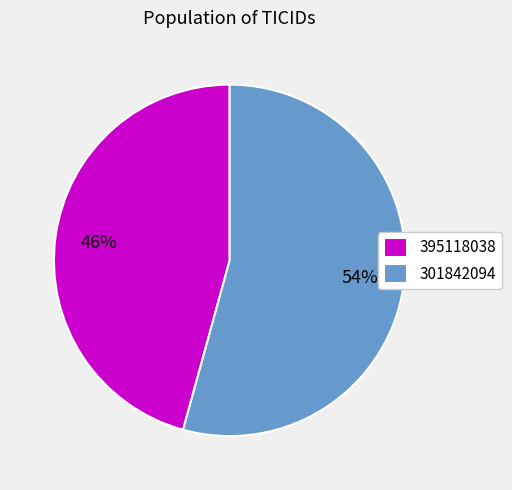

Which slice is the largest?

301842094